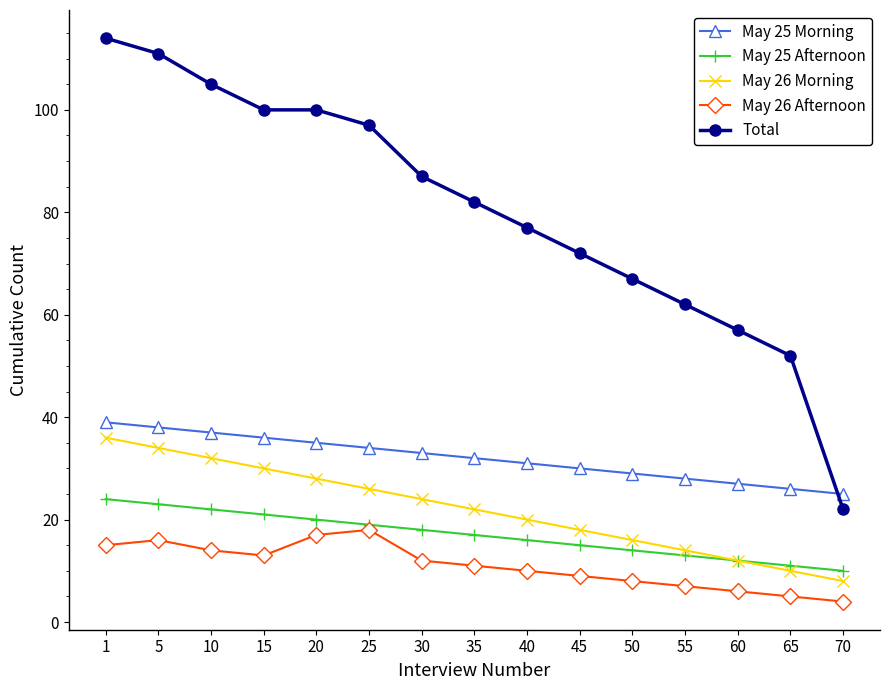

What is the lowest value of the May 26 Morning series?

8